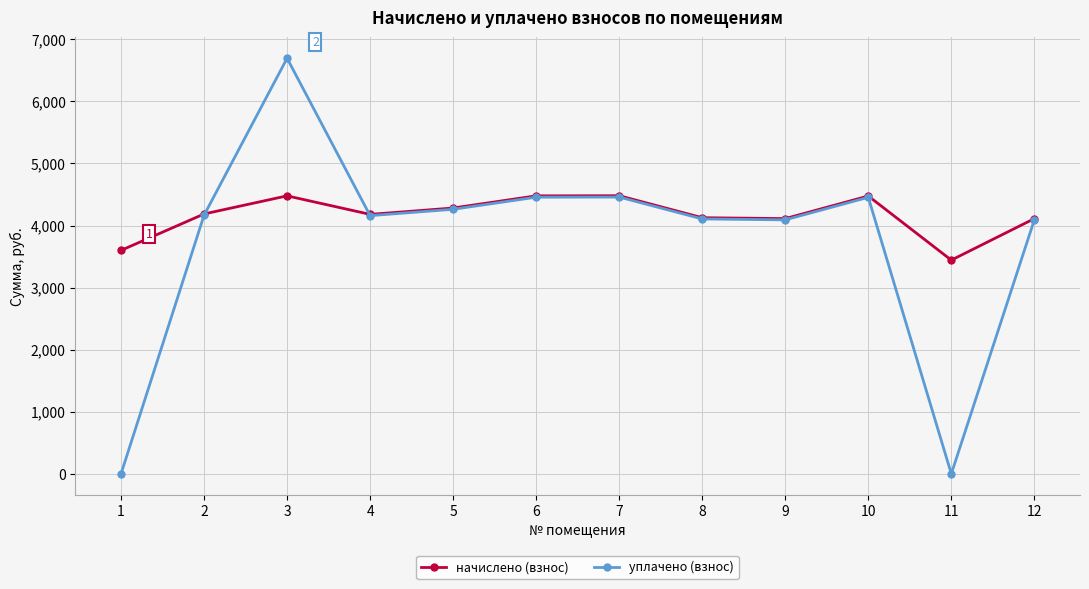

What is the difference between the maximum and minimum values in the уплачено (взнос) series?

6694.2